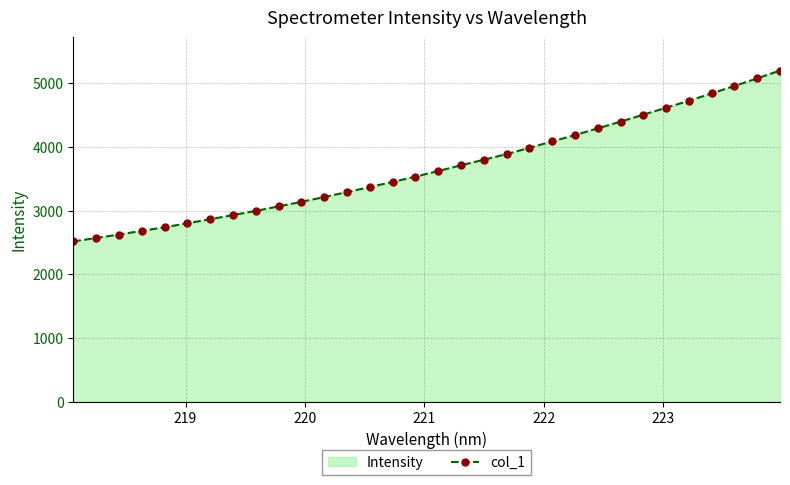

What is the minimum value shown in the chart?

2518.6